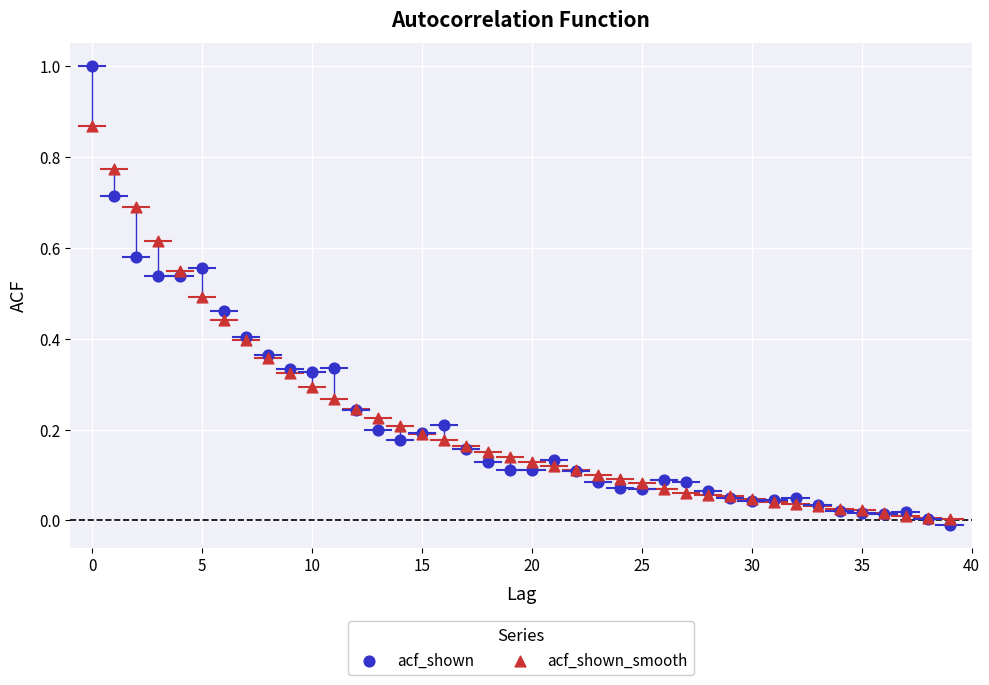

Which series contains the lowest Y value?

acf_shown